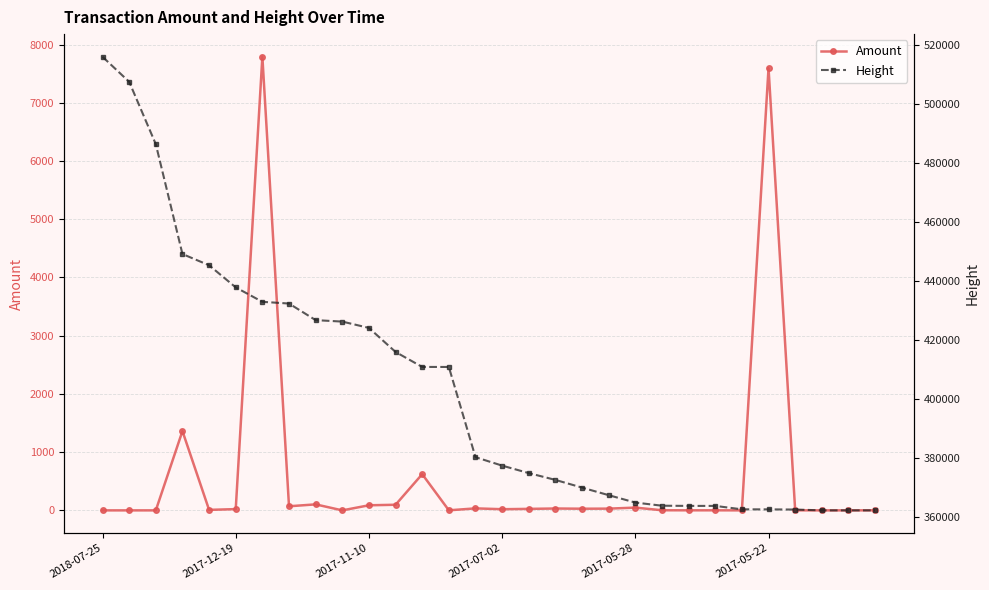

True or false: Amount and Height intersect in this chart.

False